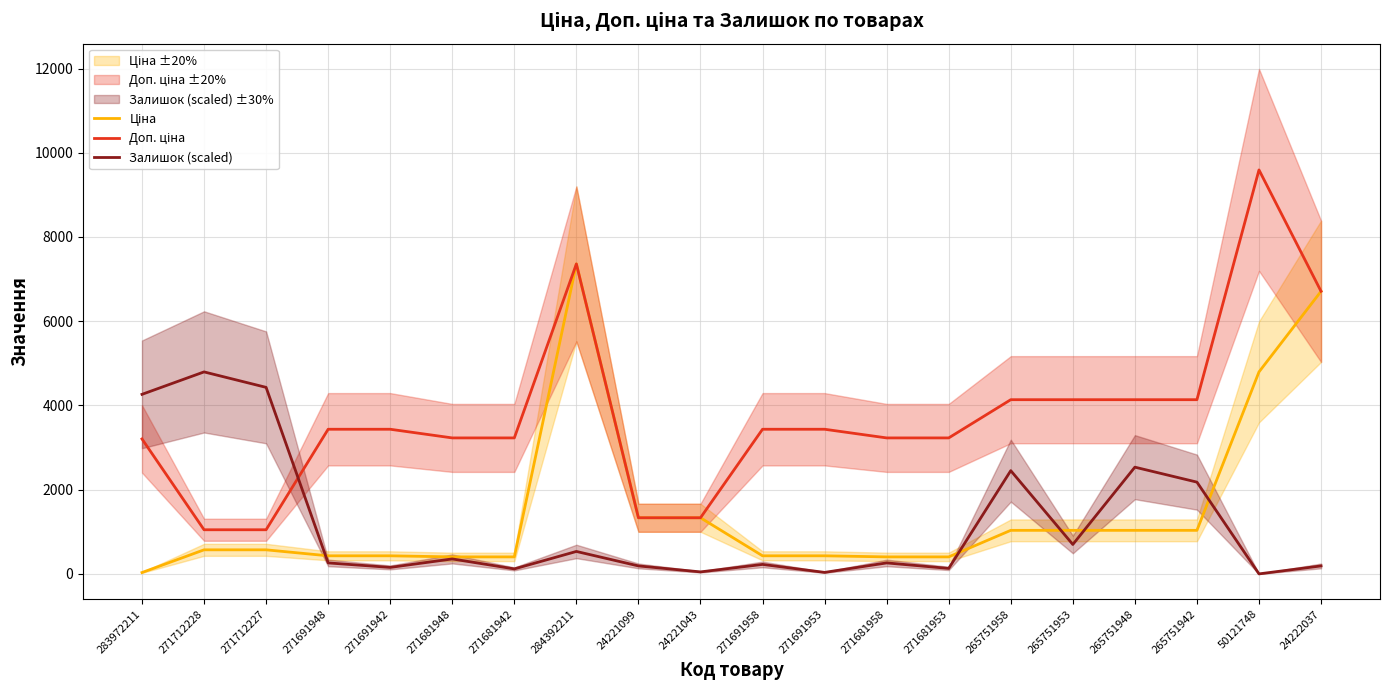

Rank the series at 283972211 from highest to lowest value.

Залишок (scaled), Доп. ціна, Ціна